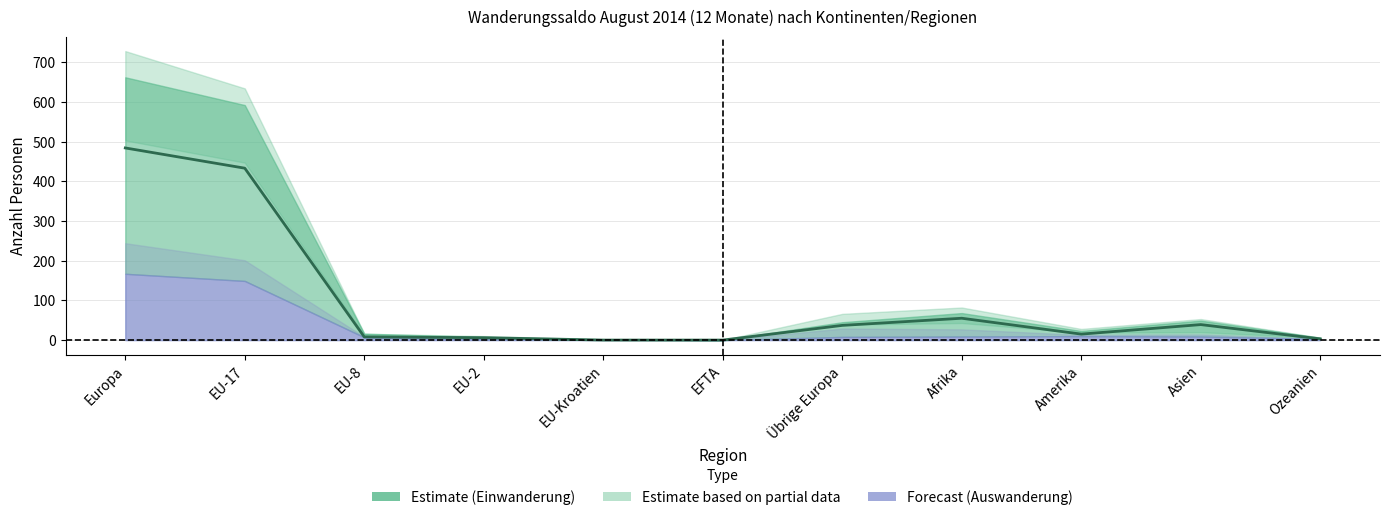

At which category does the data reach its first local valley?

Amerika